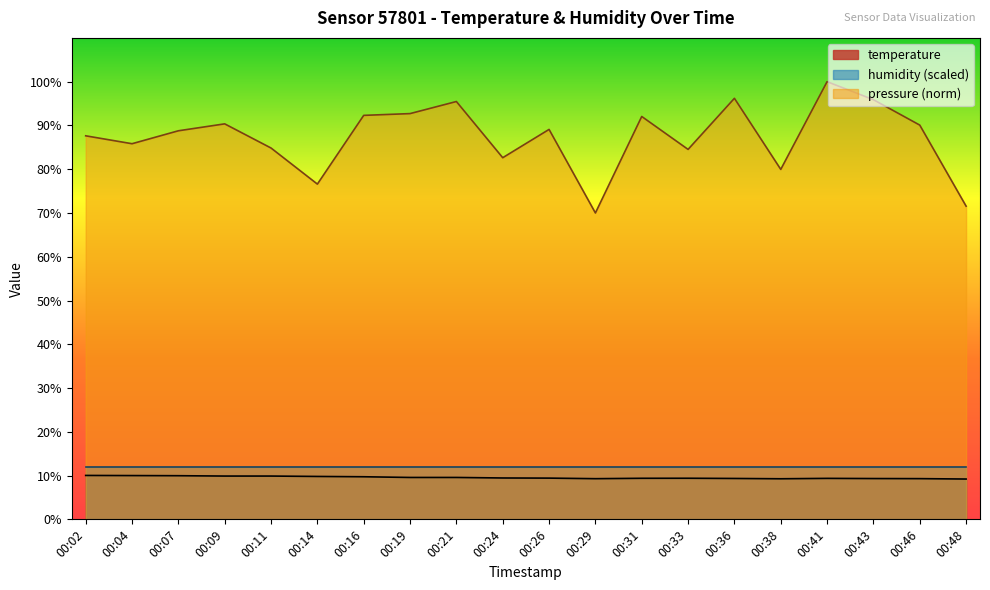

True or false: pressure_norm has more than 0 points higher than both neighbors.

True